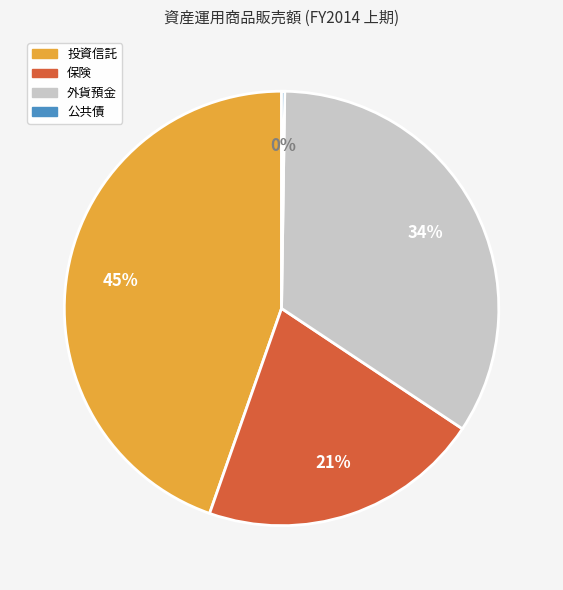

Is it true that 保険 is 21% of the pie?

True